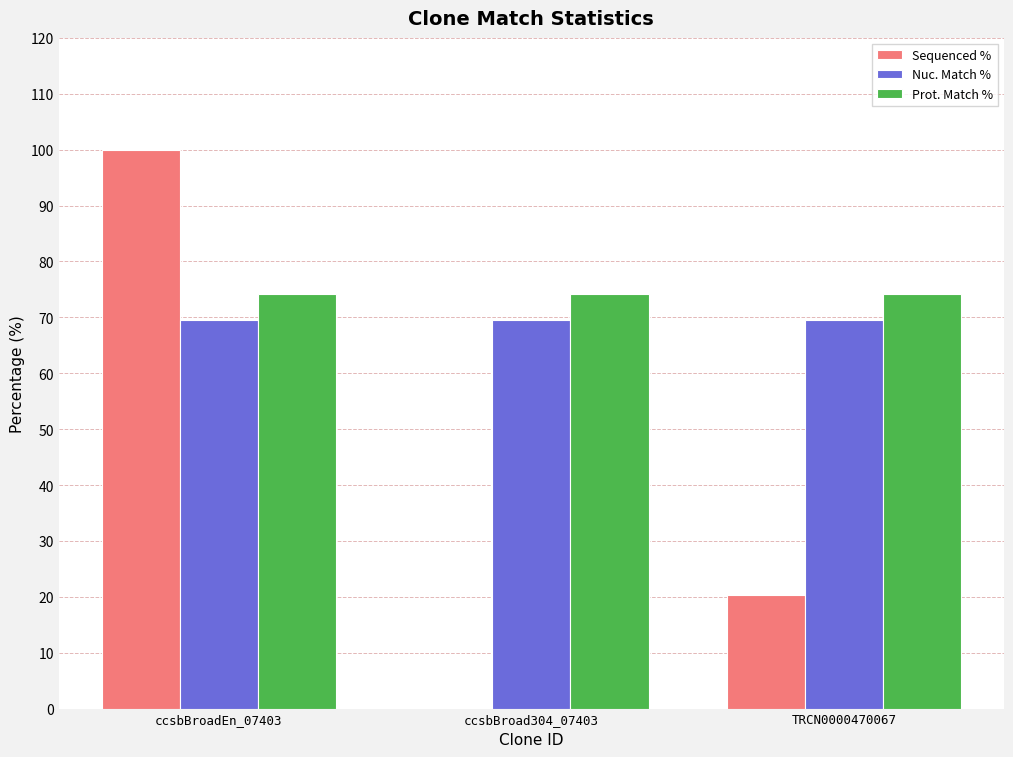

Does the chart contain stacked bars?

No